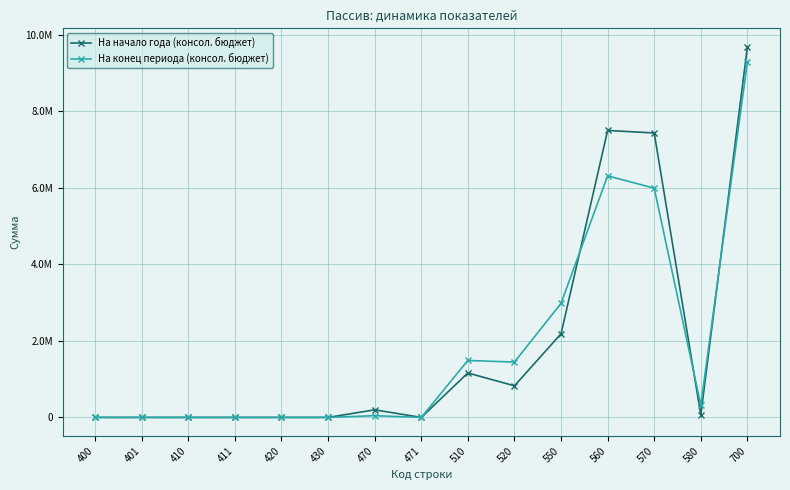

What are all the series names shown in the legend?

На начало года (консол. бюджет), На конец периода (консол. бюджет)